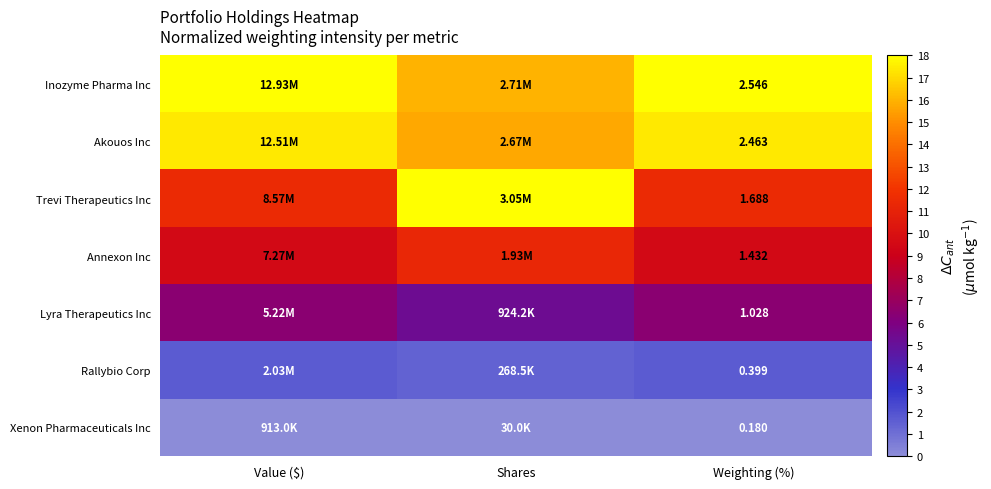

Is the value of Rallybio Corp at Weighting (%) greater than the value of Lyra Therapeutics Inc at Weighting (%)?

No